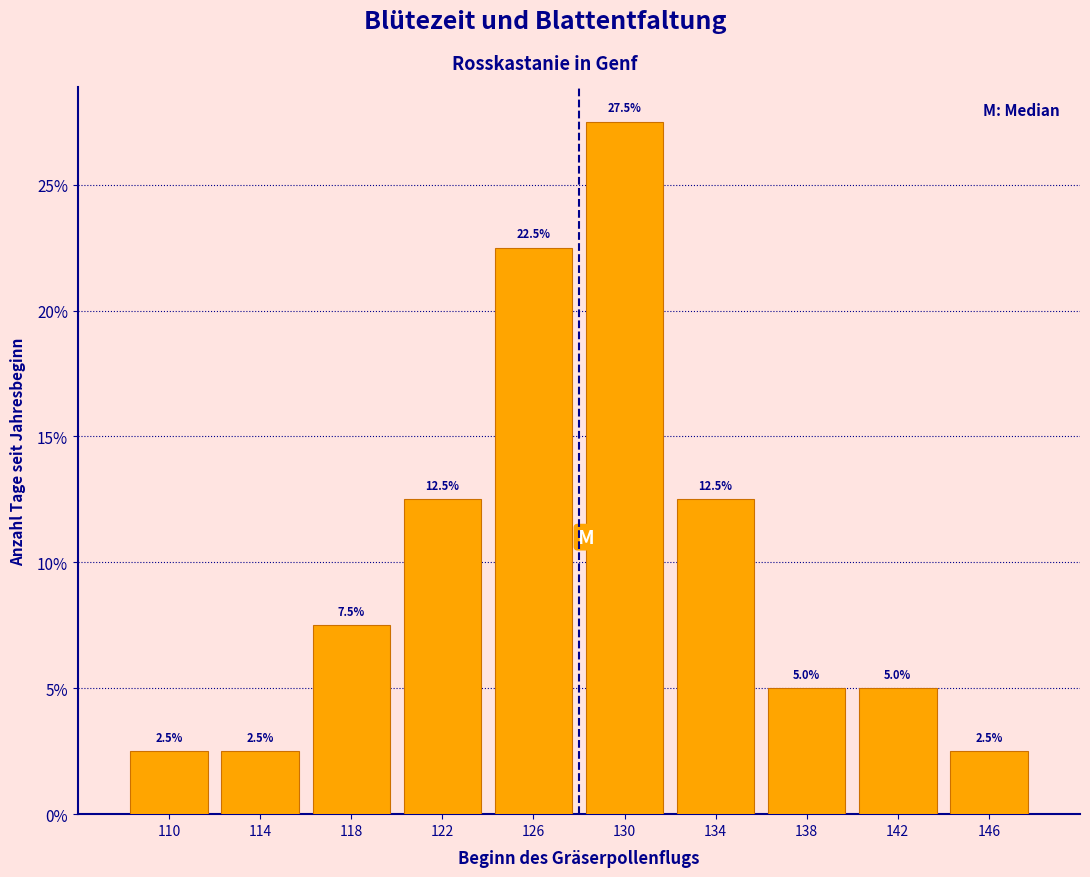

How tall is the bar that spans 144 to 148 on the x-axis?

2.5